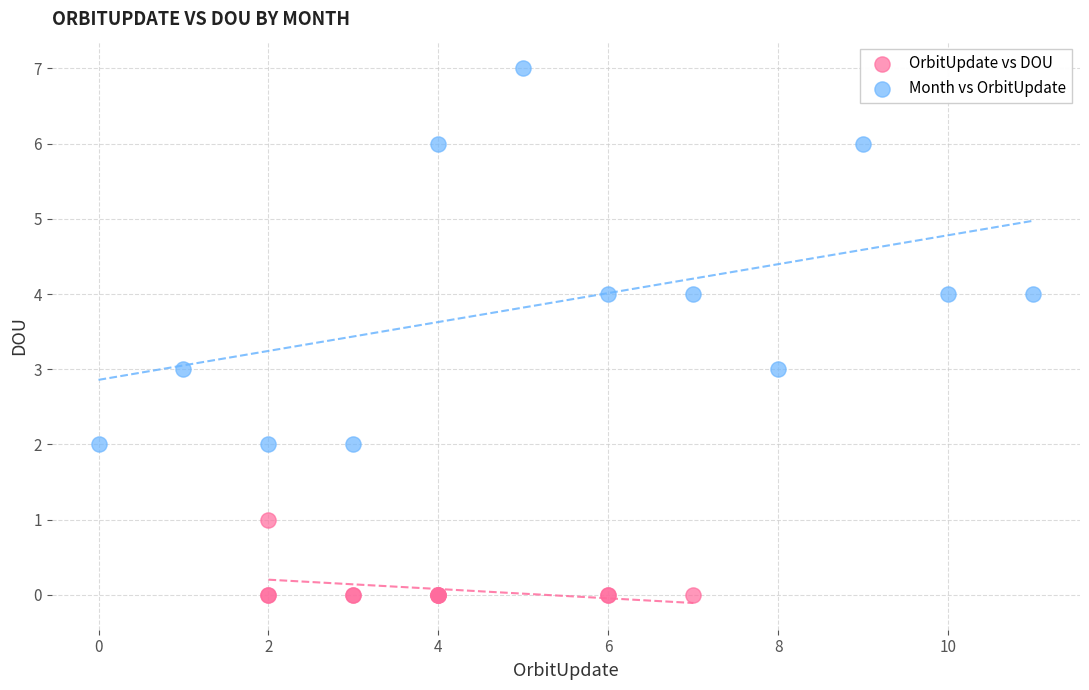

Which series has the widest spread of Y values?

Month vs OrbitUpdate